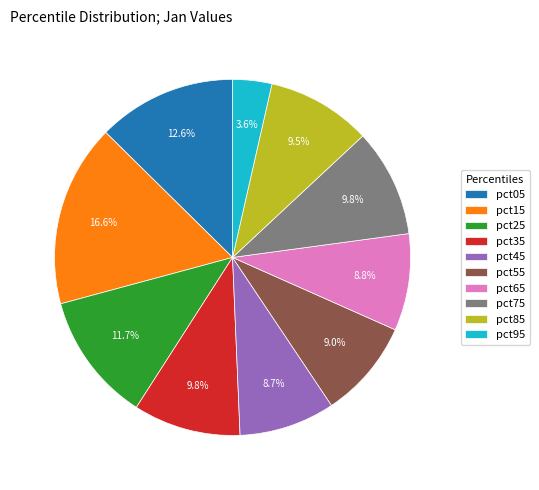

Is pct85 the majority of the pie?

No